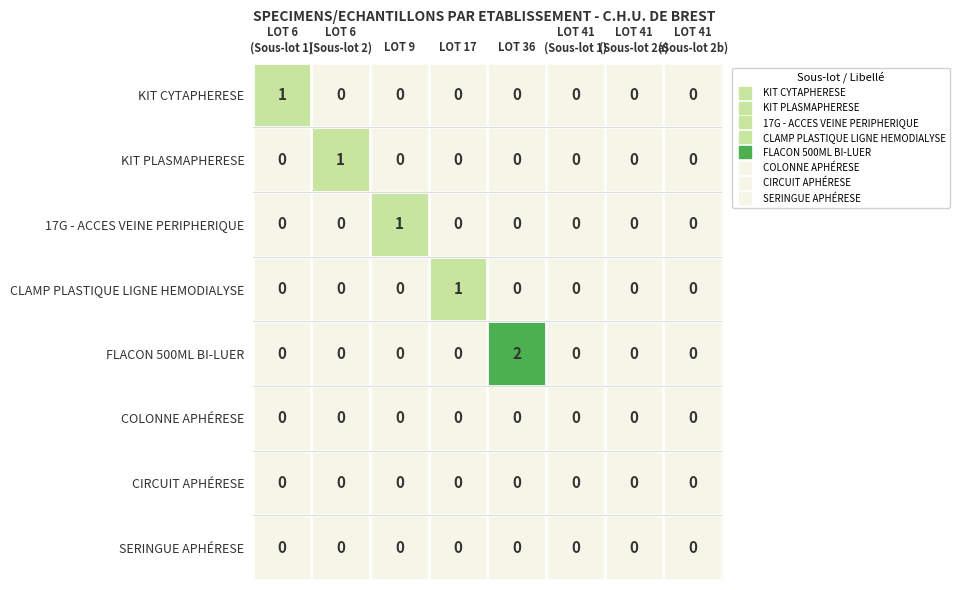

How many categories are shown in the chart?

8